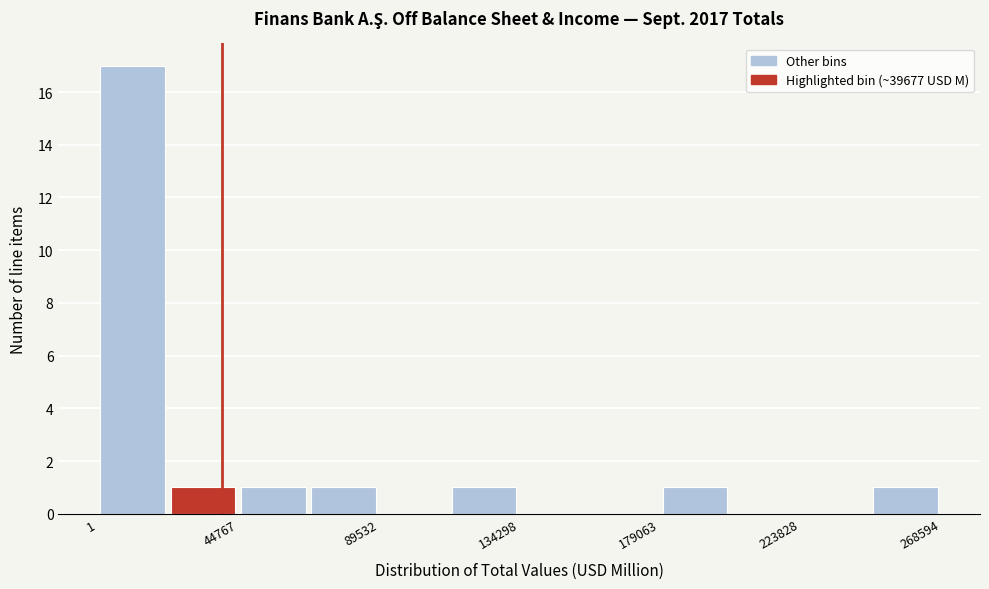

Reading left to right, transcribe this chart: for each bar, give the range it covers on the x-axis and its height. Neither the bar edges nor the heights are printed on the chart, so give them approximately, as read against the axes.

0 to 20000: 17
20000 to 45000: 1
45000 to 65000: 1
65000 to 90000: 1
90000 to 110000: 0
110000 to 135000: 1
135000 to 155000: 0
155000 to 180000: 0
180000 to 200000: 1
200000 to 225000: 0
225000 to 245000: 0
245000 to 270000: 1